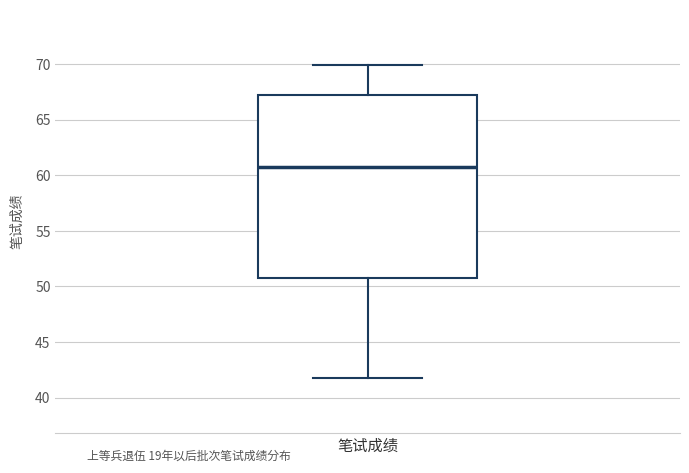

Read this box plot against the y-axis: the position of the median line, the range covered by the box, and the ends of both whiskers. The values are not printed on the chart, so give them approximately, as read against the axis.

median 60.5, box 51.0 to 67.0, whiskers 42.0 to 70.0